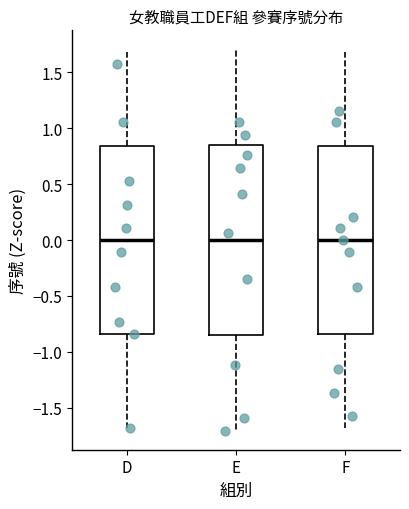

Where is the lower edge of the box for E on the y-axis? The values are not printed on the chart, so give them approximately, as read against the axis.

-0.85